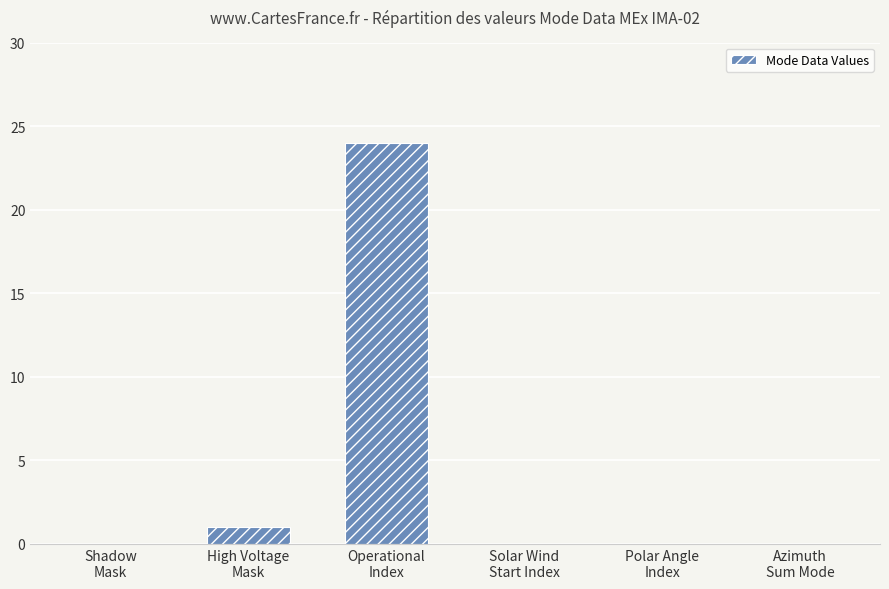

What is the sum of all values?

25